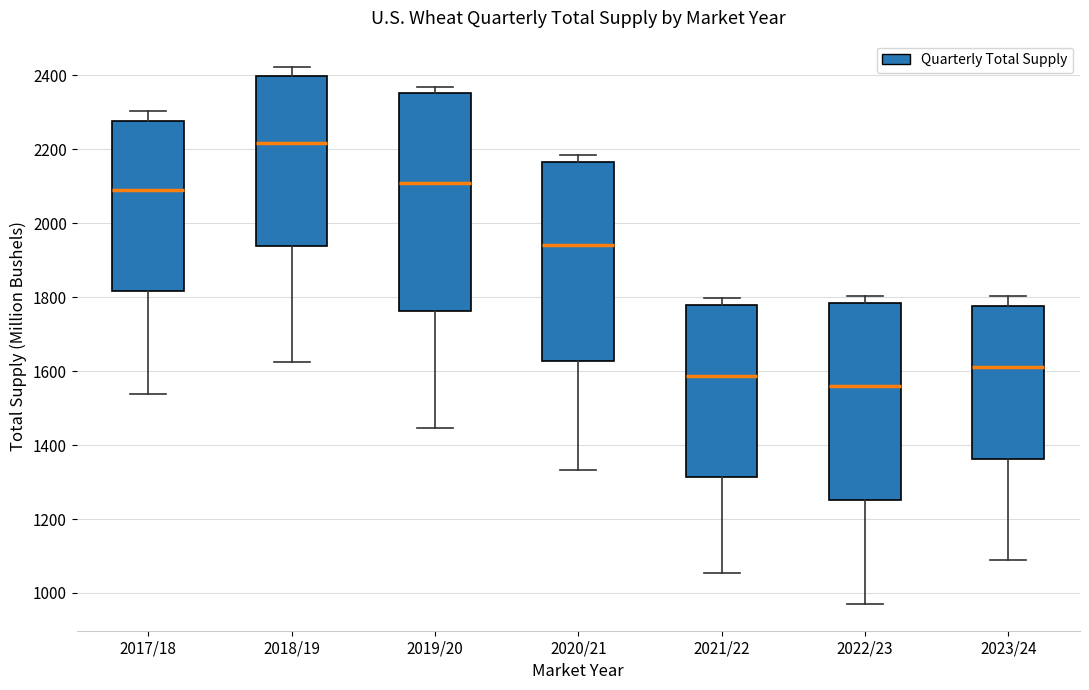

Reading left to right, transcribe this box plot: for each box, give where its median line is, the range the box spans, and where its two whiskers end, as read against the y-axis. The values are not printed on the chart, so give them approximately, as read against the axis.

2017/18: median 2080, box 1820 to 2280, whiskers 1540 to 2300
2018/19: median 2220, box 1940 to 2400, whiskers 1620 to 2420
2019/20: median 2100, box 1760 to 2360, whiskers 1440 to 2360 (just above the box's upper edge)
2020/21: median 1940, box 1620 to 2160, whiskers 1340 to 2180
2021/22: median 1580, box 1320 to 1780, whiskers 1060 to 1800
2022/23: median 1560, box 1260 to 1780, whiskers 980 to 1800
2023/24: median 1620, box 1360 to 1780, whiskers 1080 to 1800